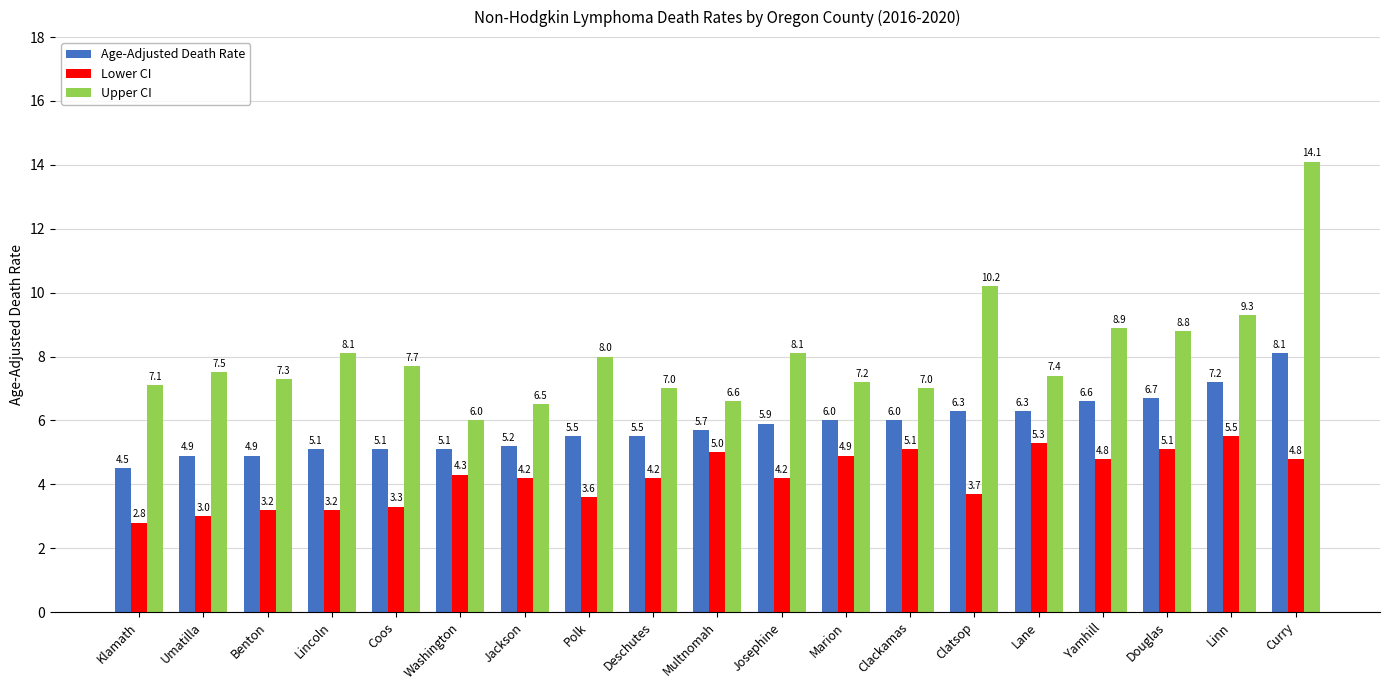

What is the label of the 2nd bar from the right?

Linn